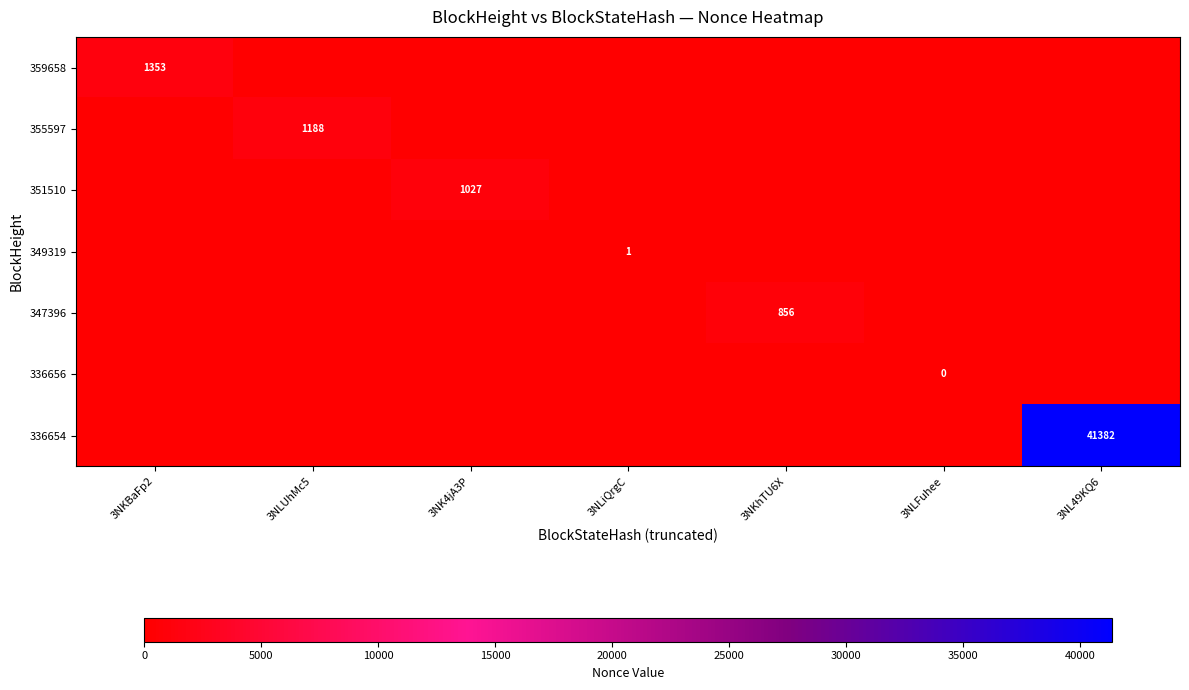

True or false: 351510 has a value of 1419 at 3NK4jA3P.

False